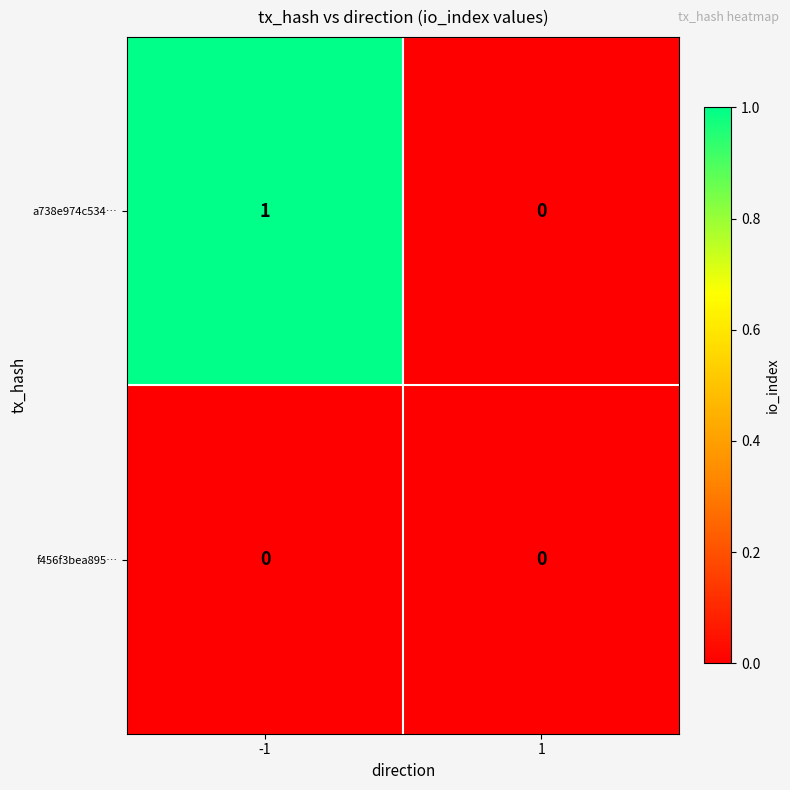

Rank the series by their average value, from lowest to highest.

f456f3bea895…, a738e974c534…